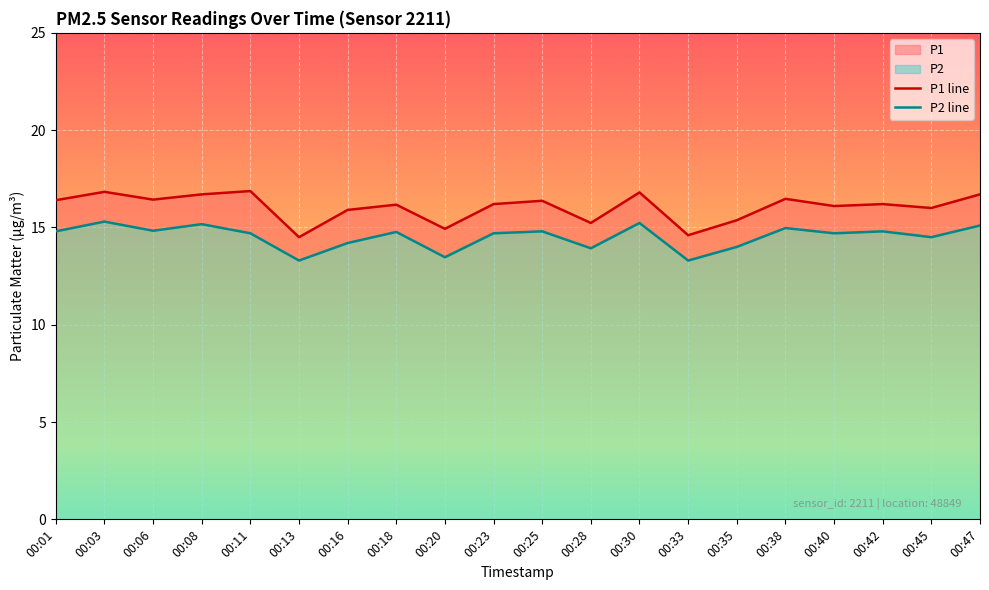

At which category does P2 reach its first local peak?

00:03